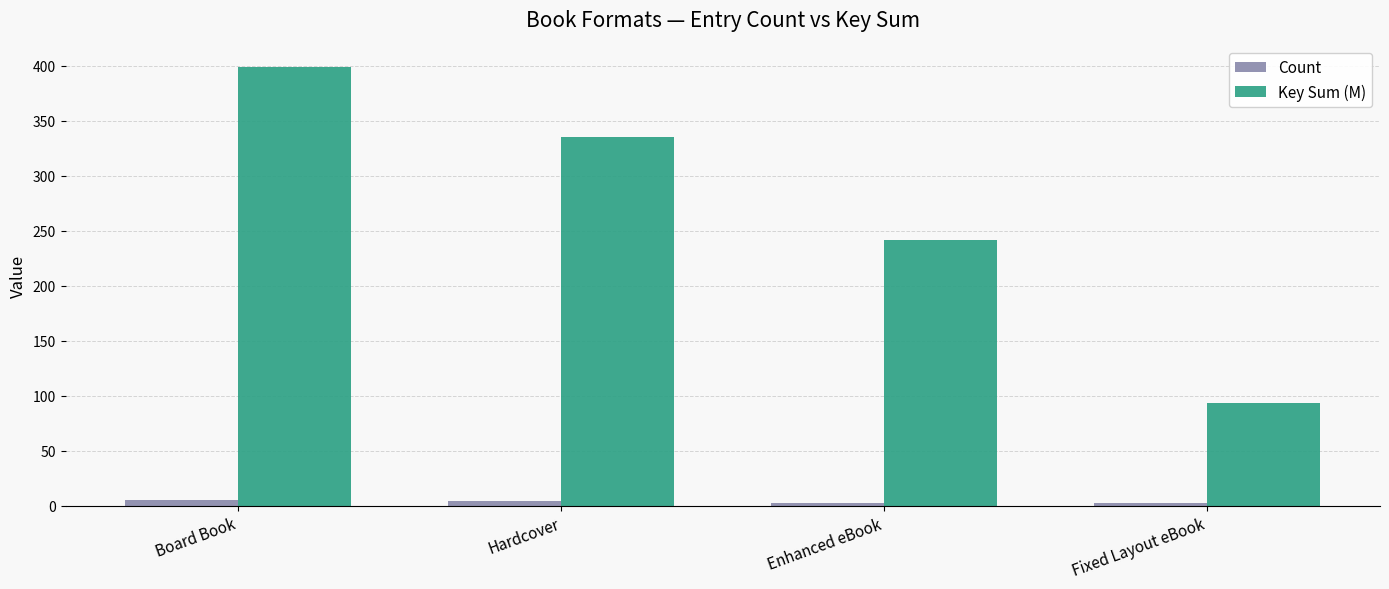

What is the sum of the Count values at Hardcover and Fixed Layout eBook?

6.0